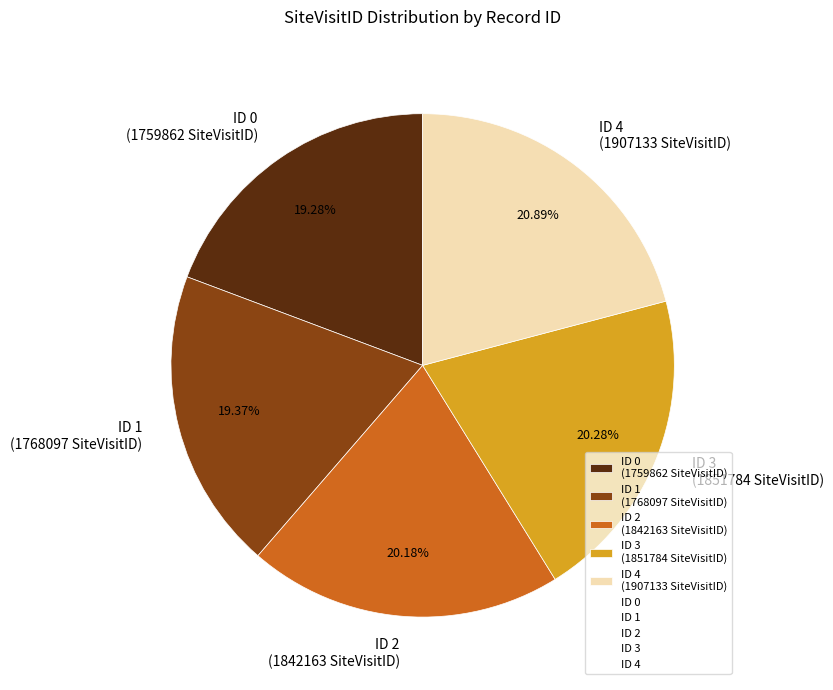

Is there a majority slice in this chart?

No